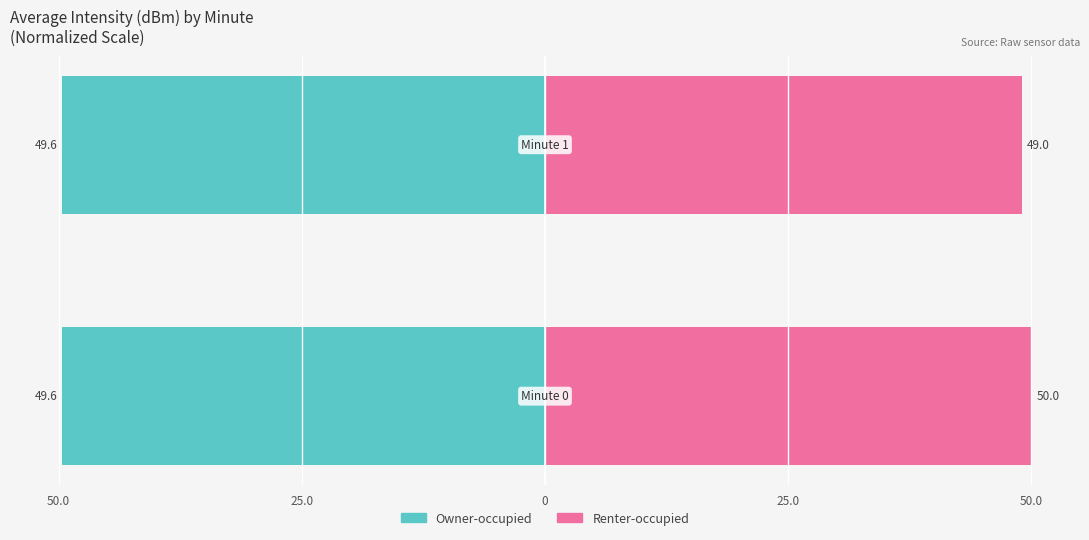

Is it true that Owner-occupied equals -79.2 at 50.0?

False